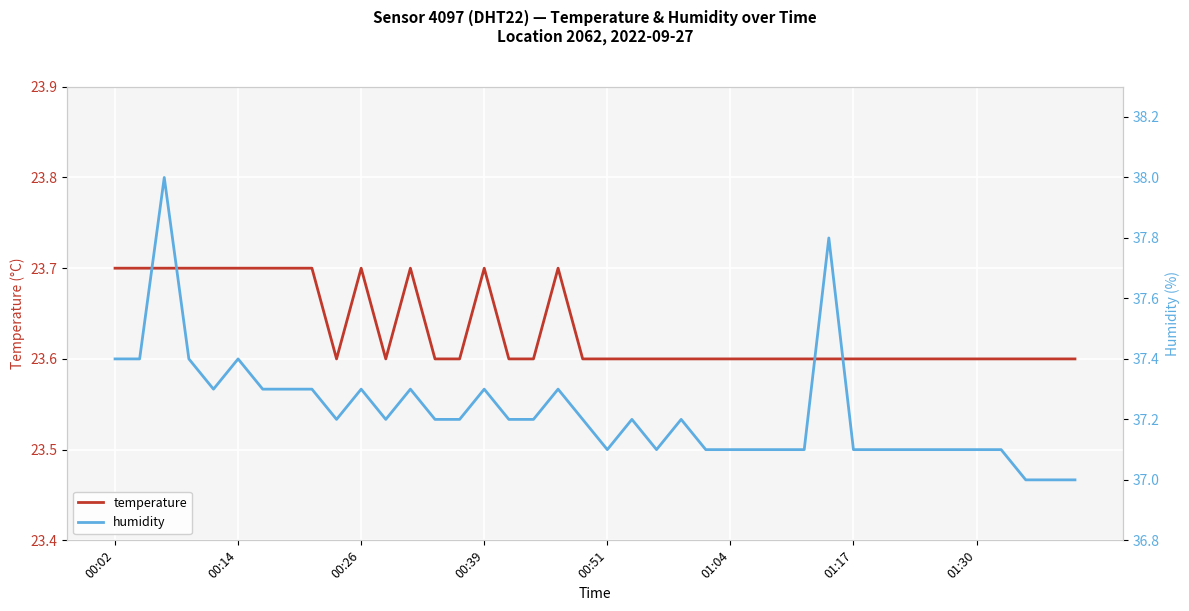

Which series changed the most between 8 and 13?

temperature